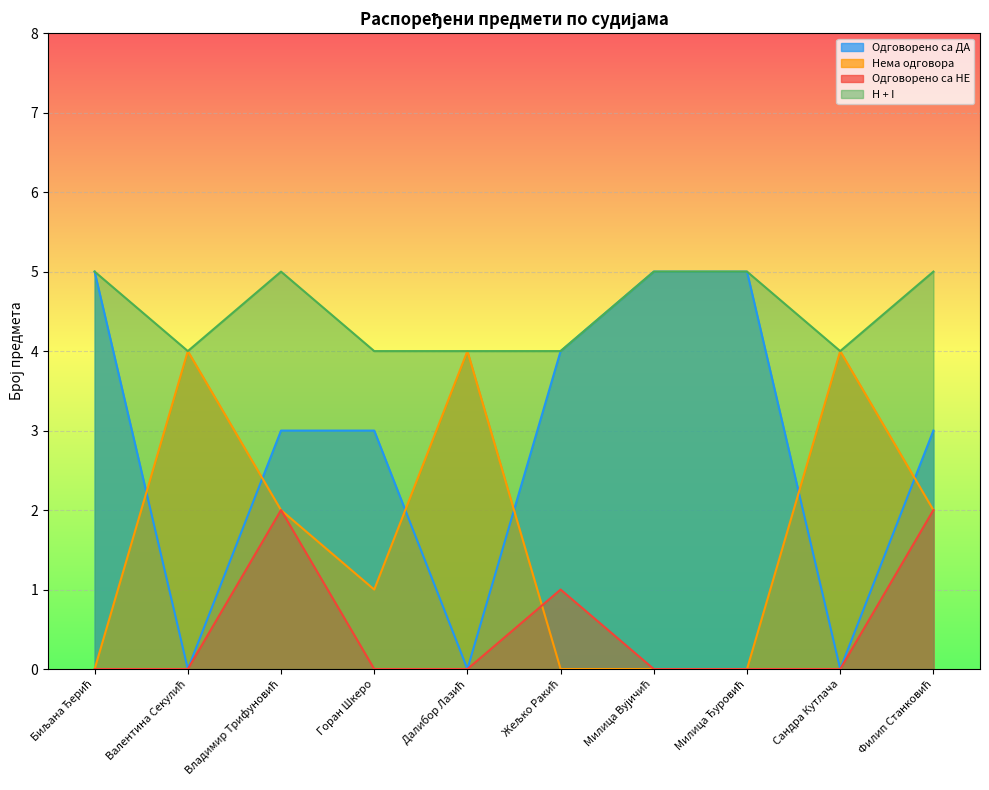

Count the number of categories in the chart.

10